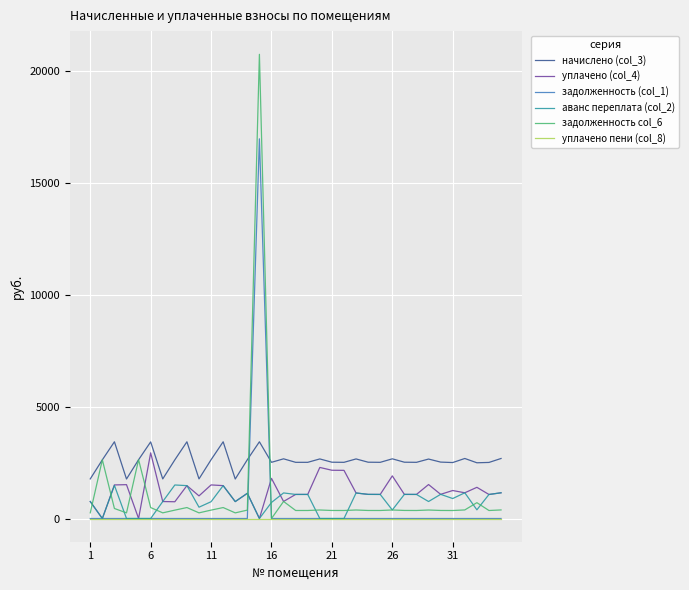

Which series has the largest range (max minus min)?

задолженность col_6